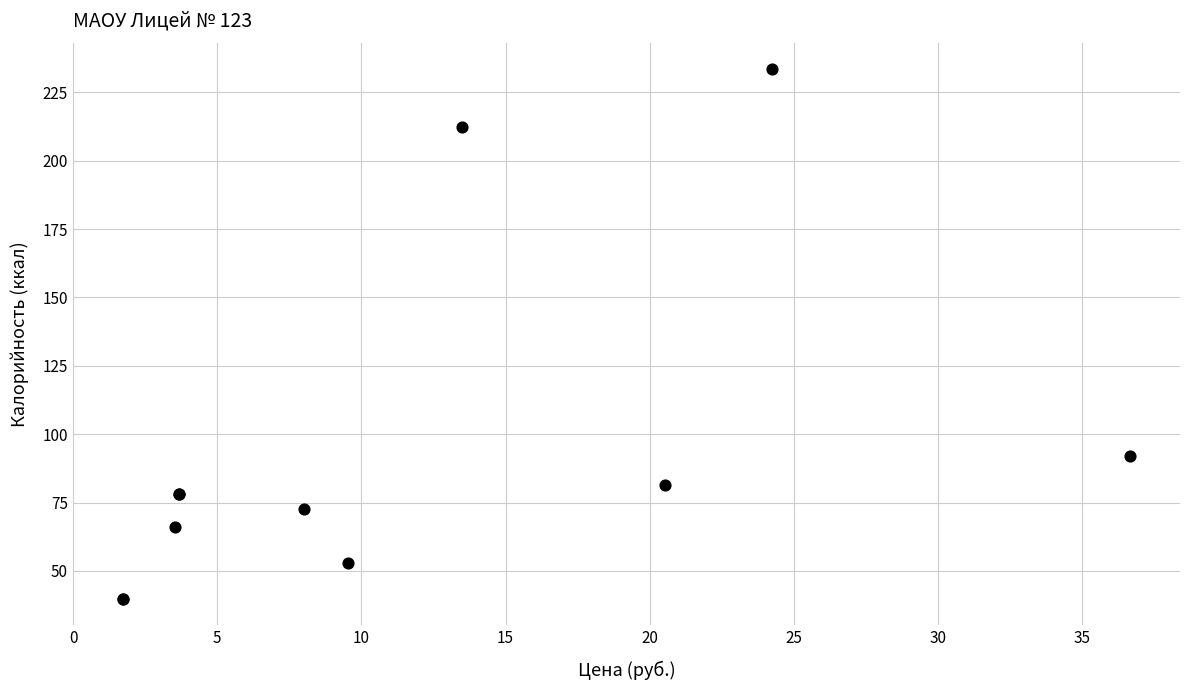

What Y value in the scatter plot is closest to 136?

91.9